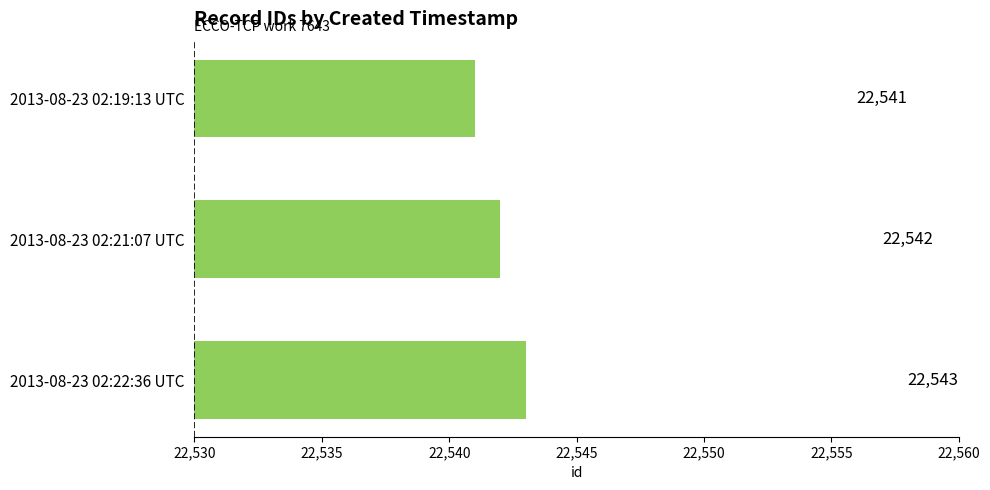

Which category has the highest value across all series?

2013-08-23 02:22:36 UTC